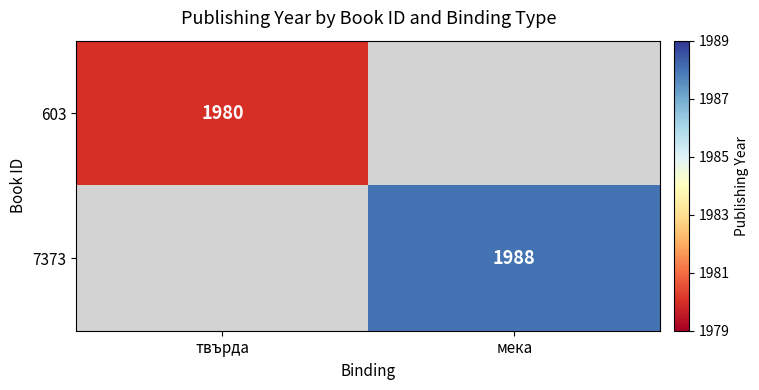

True or false: 7373 has a value of 3314 at мека.

False